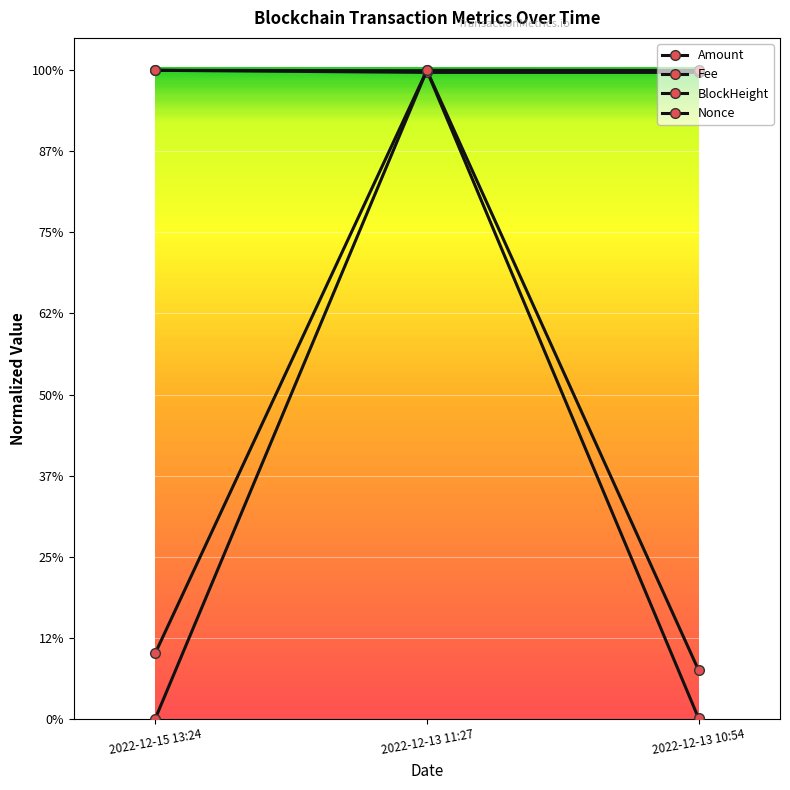

Does the chart have visible grid lines?

Yes